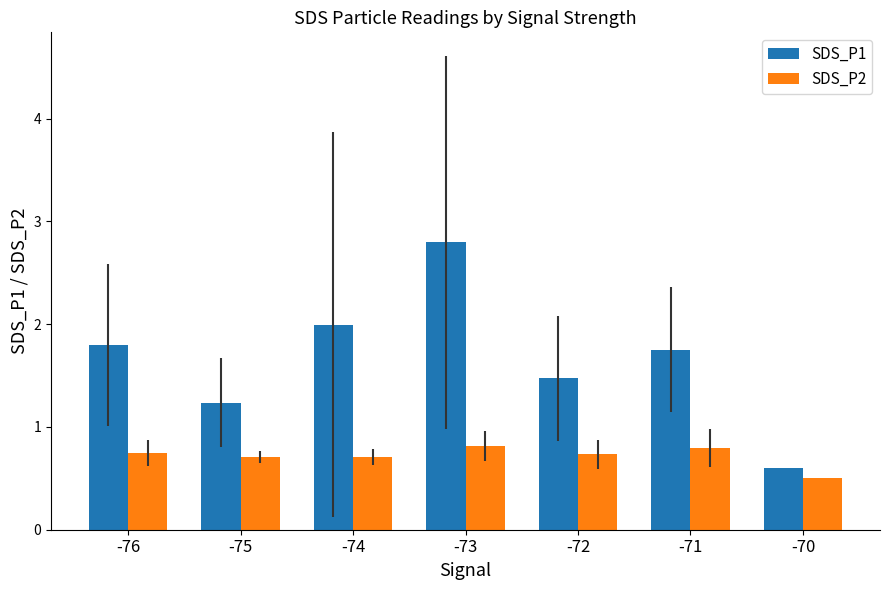

How many bars are there in each group?

2